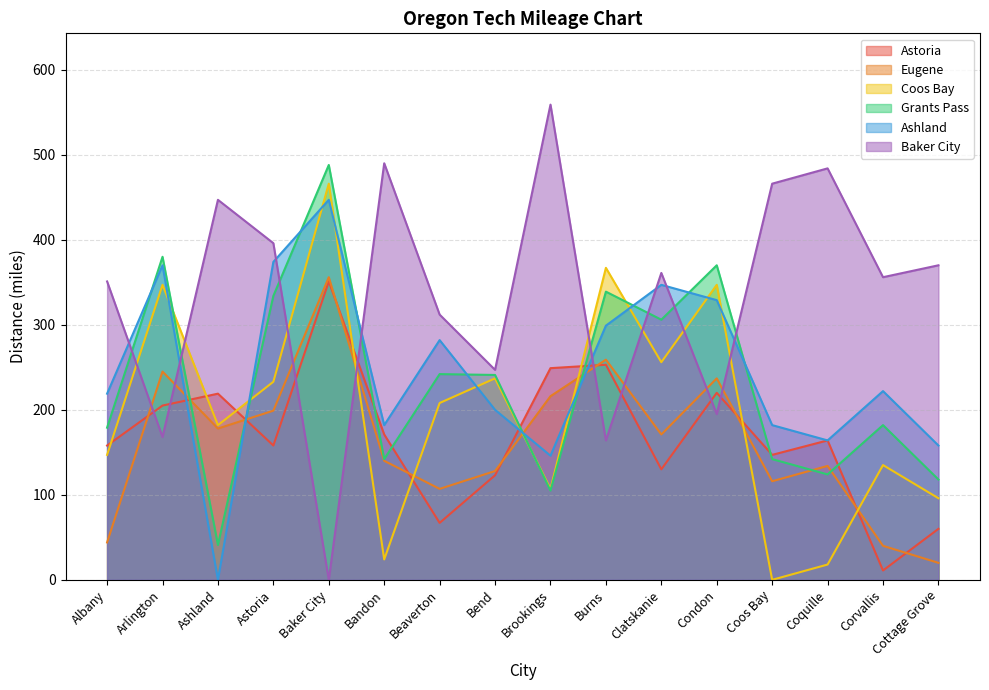

What is the maximum value for Ashland?

447